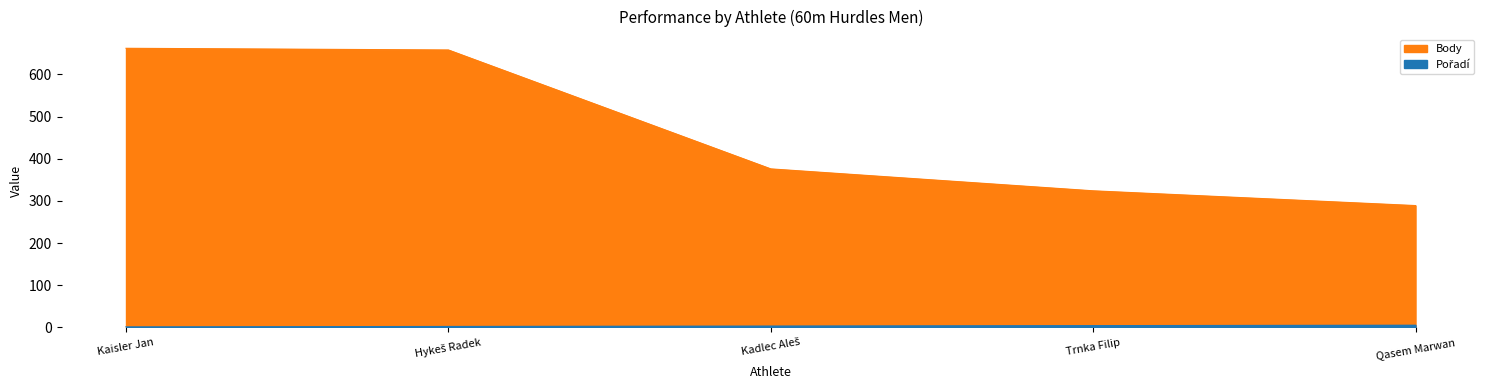

How many lines are shown in the chart?

2